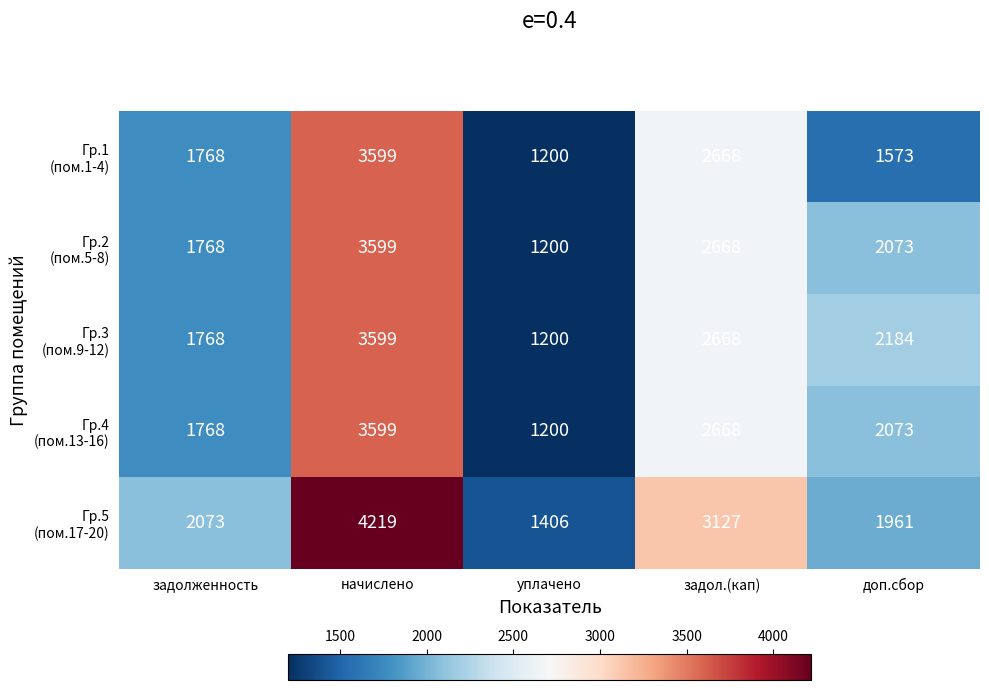

What is the difference between the highest and lowest values at доп.сбор?

611